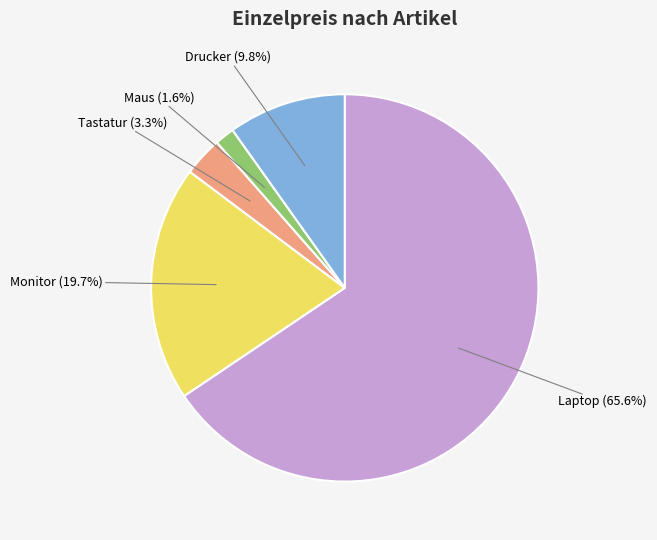

Is there a majority slice in this chart?

Yes